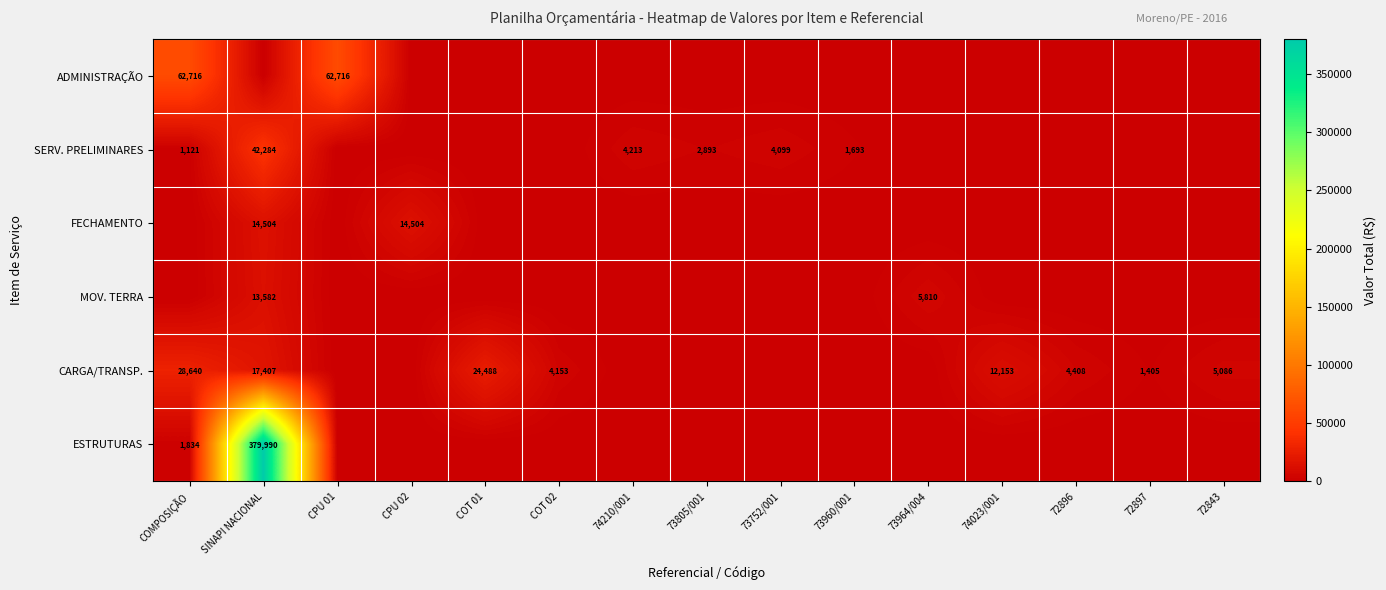

True or false: CARGA/TRANSP. has a value of 12153 at 74023/001.

True